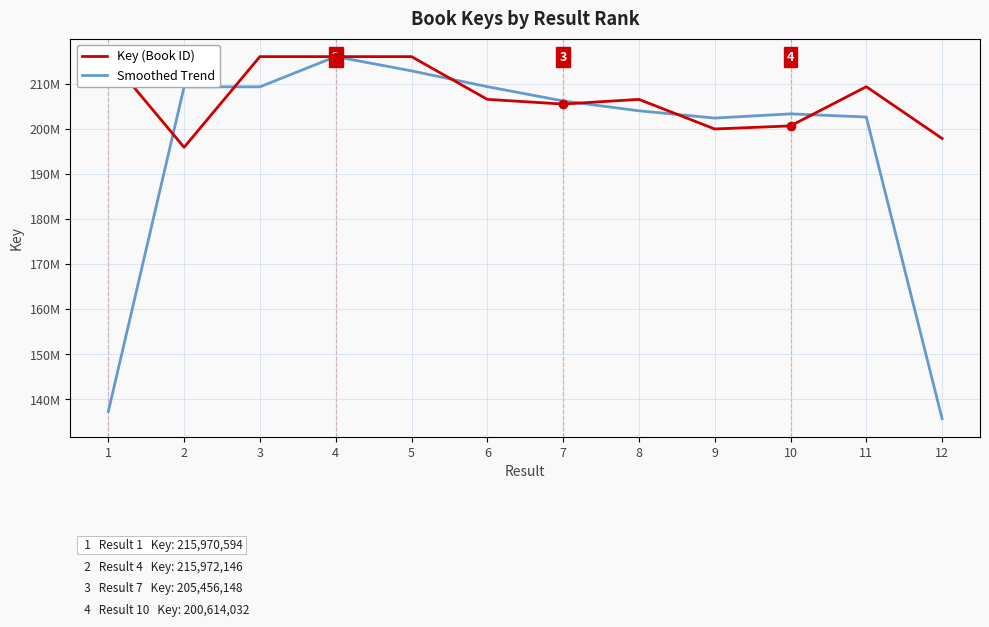

Reading right to left, transcribe all the data shown in this chart.

Key (Book ID): 197823166.0	209299744.0	200614032.0	199931145.0	206496393.0	205456148.0	206495493.0	215971990.0	215972146.0	215971919.0	195865413.0	215970594.0
Smoothed Trend: 135707636.7	202578980.7	203281640.3	202347190.0	203961228.7	206149344.7	209307877.0	212813209.7	215972018.3	209269826.0	209269308.7	137278669.0